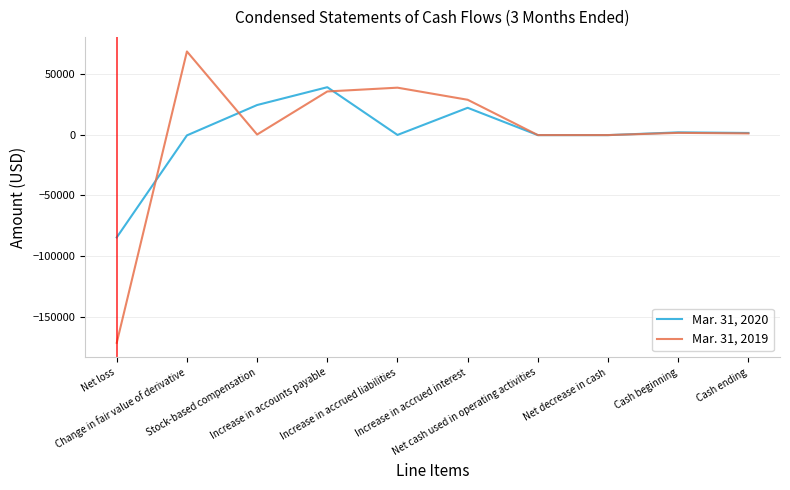

List the series in order of their overall mean, lowest first.

Mar. 31, 2019, Mar. 31, 2020